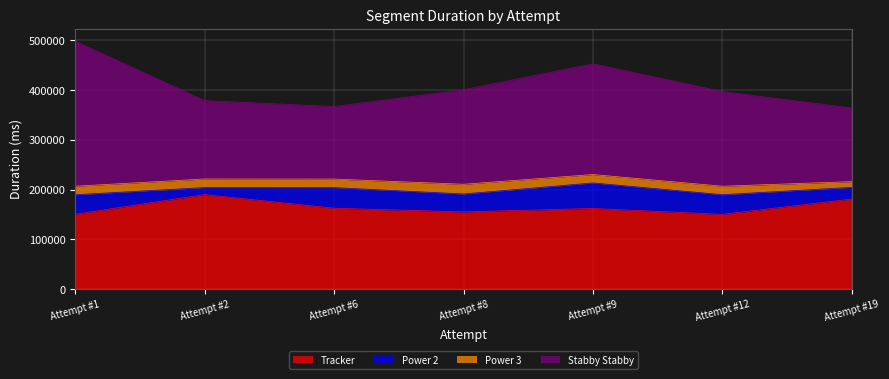

In Stabby Stabby, how many points are higher than both neighbors (excluding endpoints)?

1